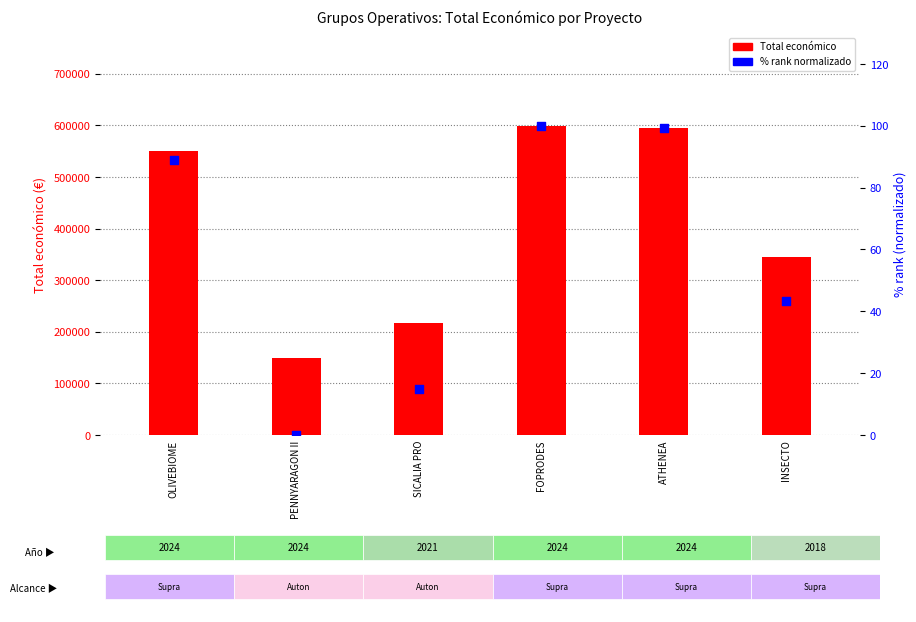

What is the total value across all series at SICALIA PRO?

217279.0